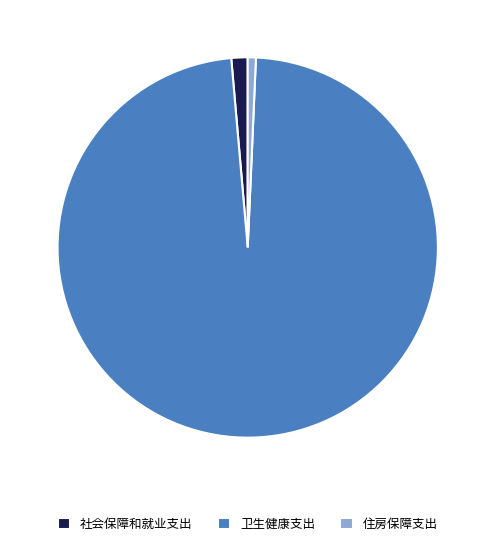

What is the ratio of the value at 卫生健康支出 to the value at 社会保障和就业支出?

70.8